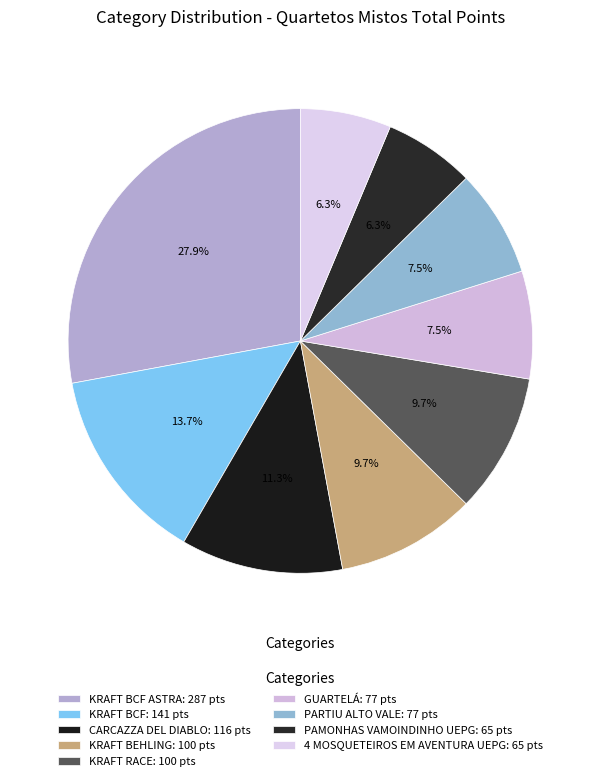

How many slices are in this pie chart?

9